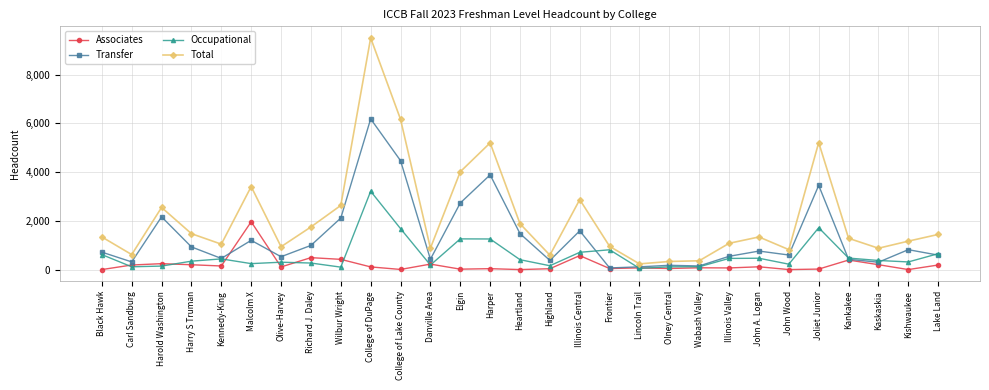

What is the average value of the Associates series?

205